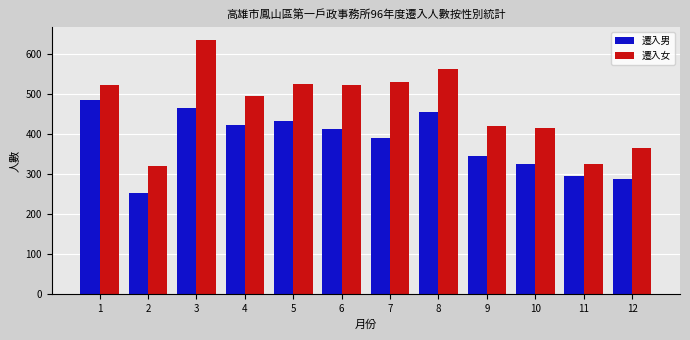

Rank the series at 1 from lowest to highest value.

遷入男, 遷入女